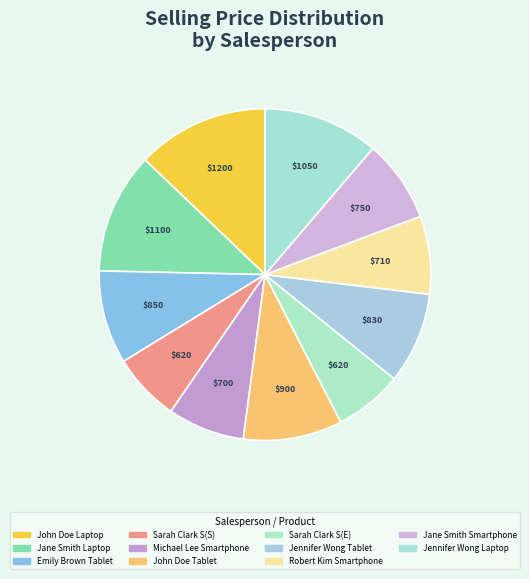

How many segments does this pie chart have?

11